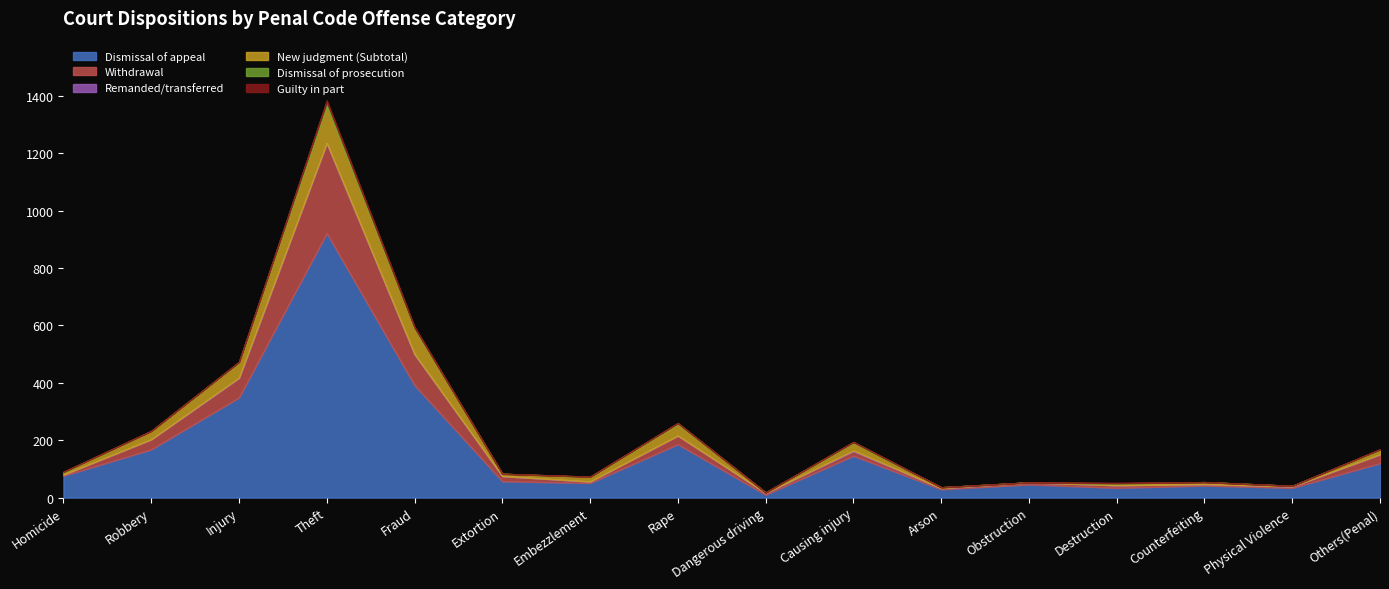

What is the difference between the Guilty in part values at Destruction and Causing injury?

2